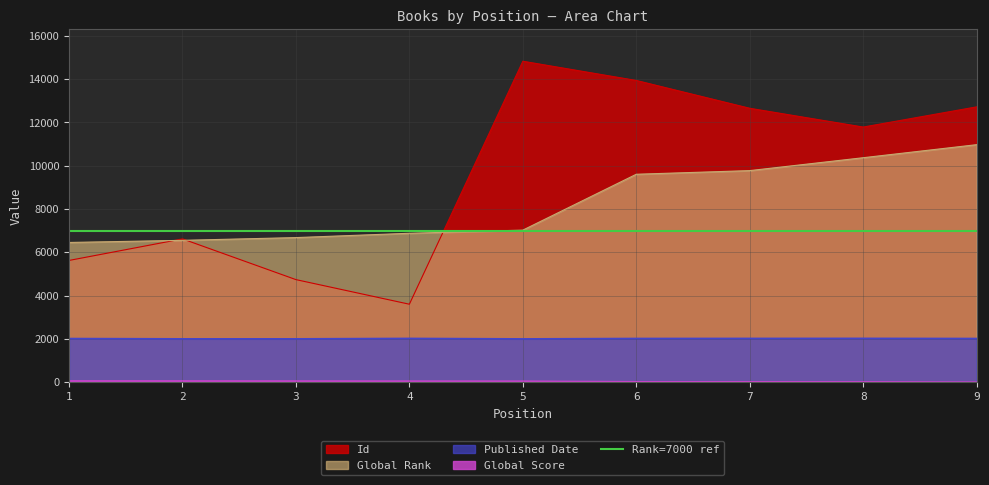

Where does the Global Score series first go above 48?

1